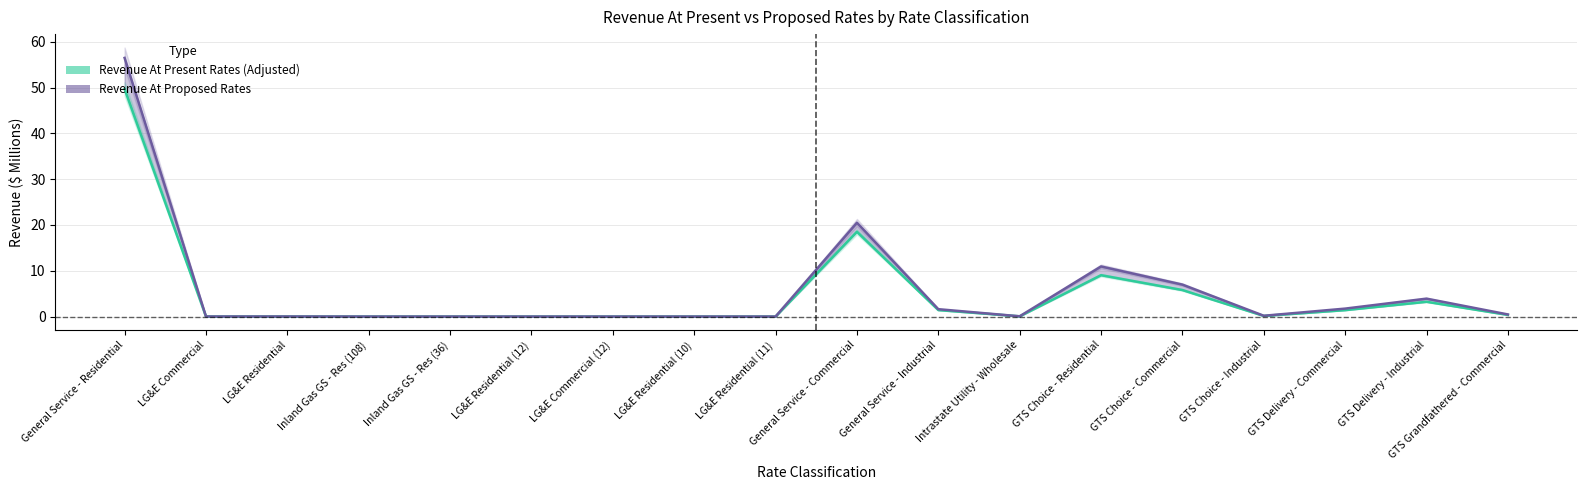

How many lines are shown in the chart?

2